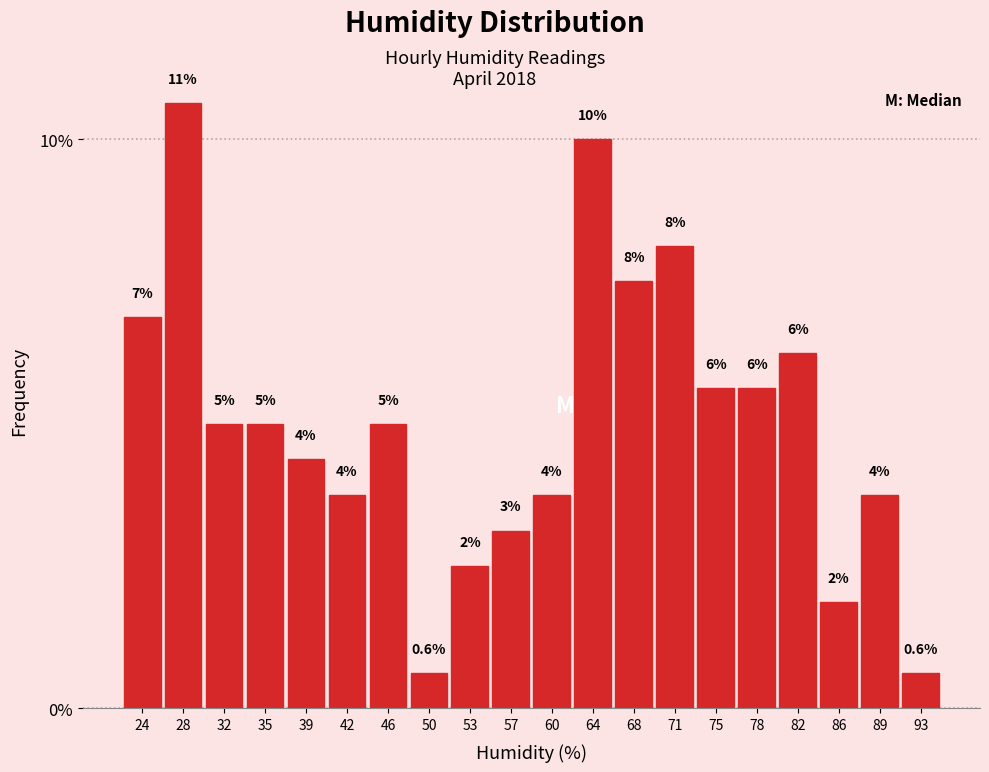

How many bars are there in total?

20